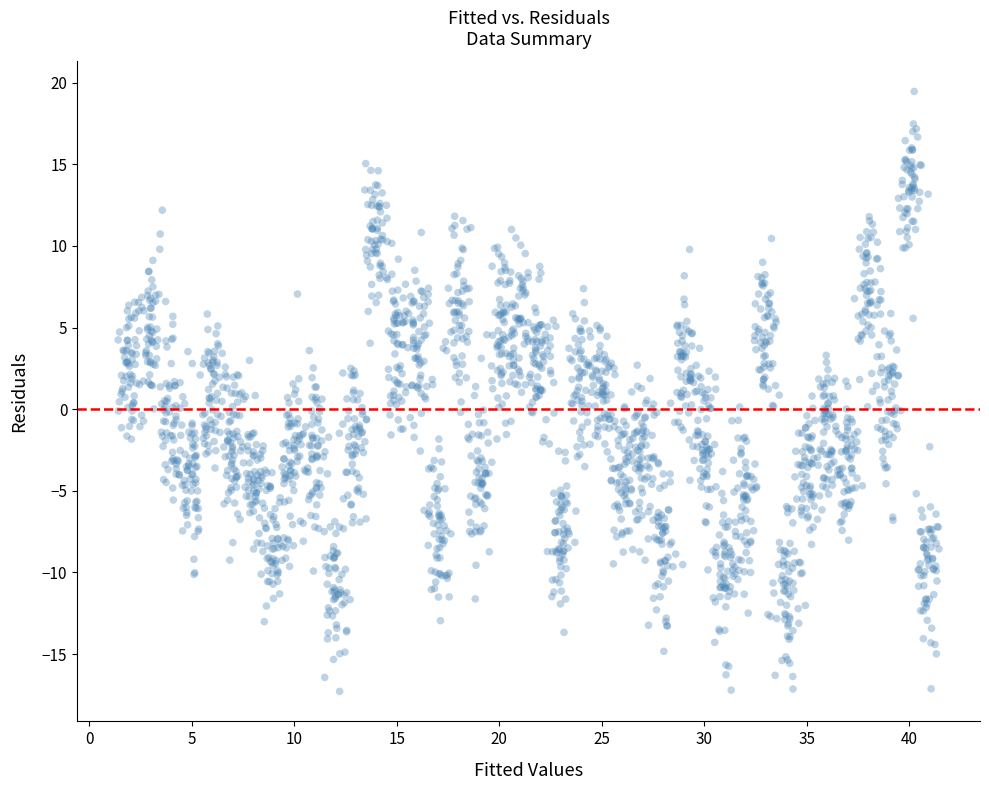

What is the range of X values (max minus min)?

40.0